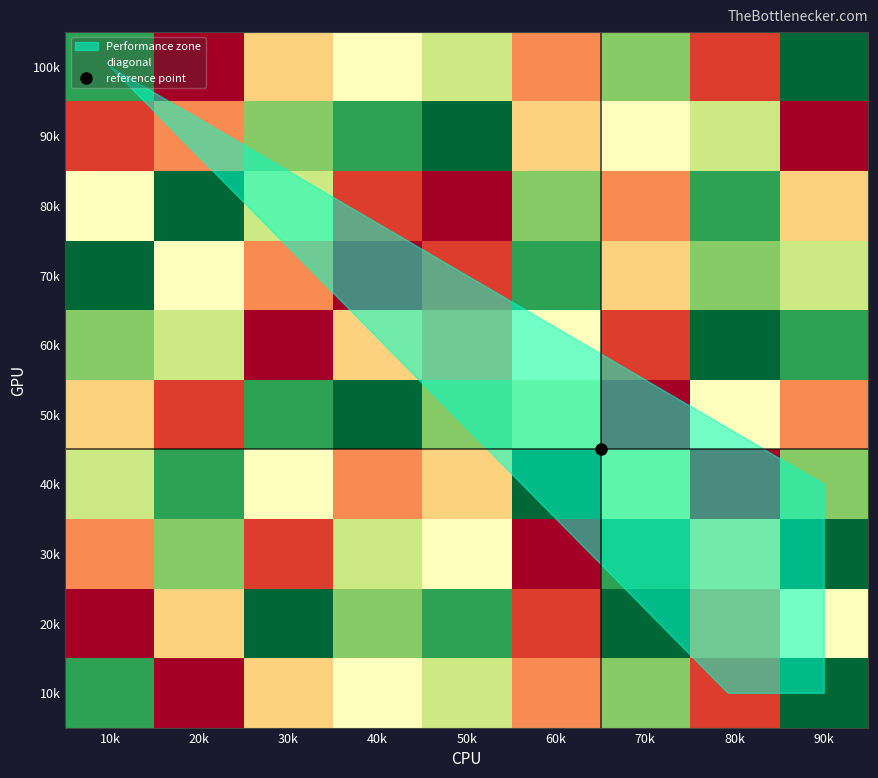

How many values in the 8 series are below 6?

5